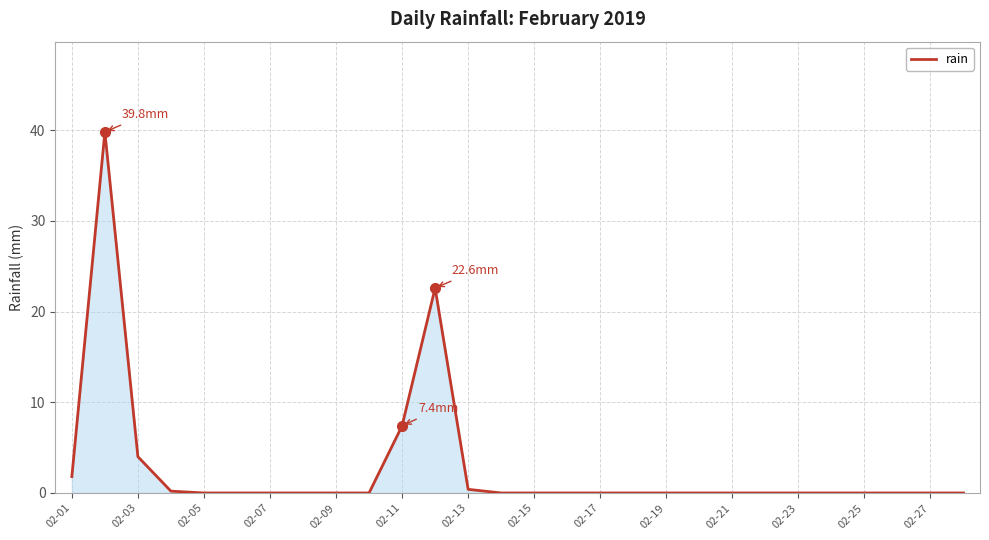

What is the difference between the maximum and minimum values?

39.8